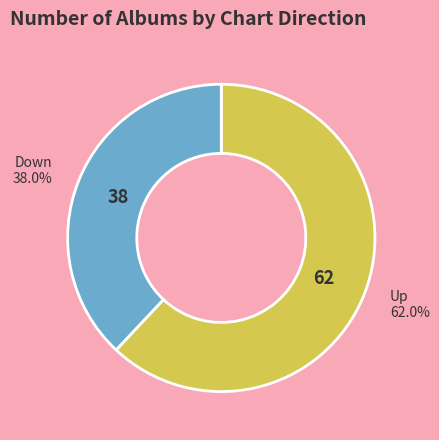

How many segments does this pie chart have?

2